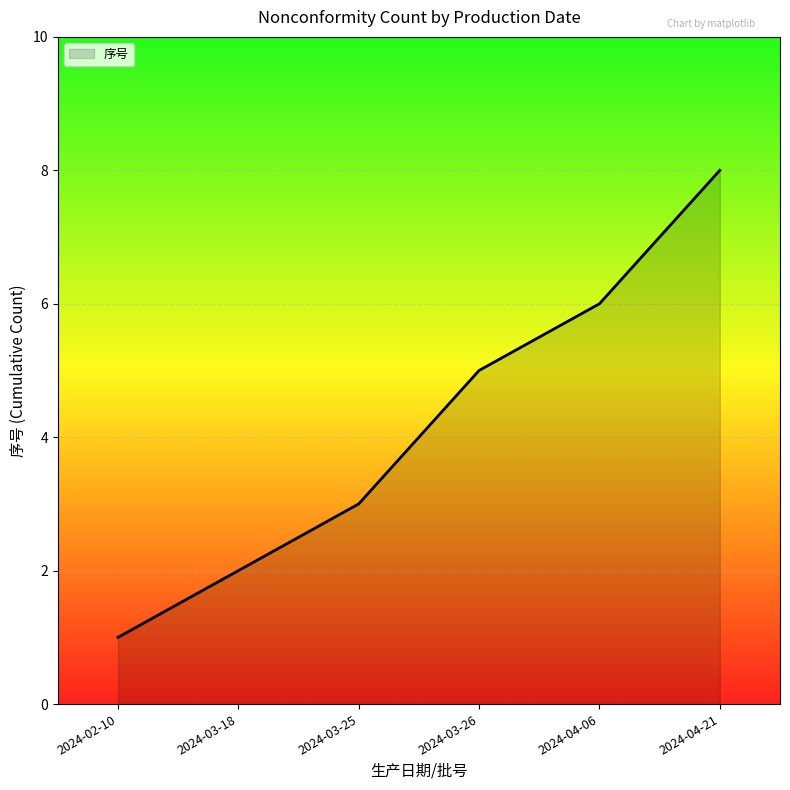

Does the chart display data point markers on the line(s)?

No